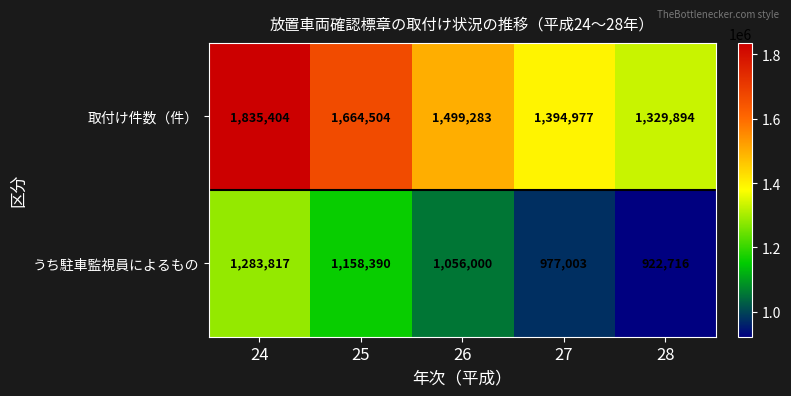

Reading right to left, list all the values displayed in this chart.

取付け件数（件）: 1329894	1394977	1499283	1664504	1835404
うち駐車監視員によるもの: 922716	977003	1056000	1158390	1283817